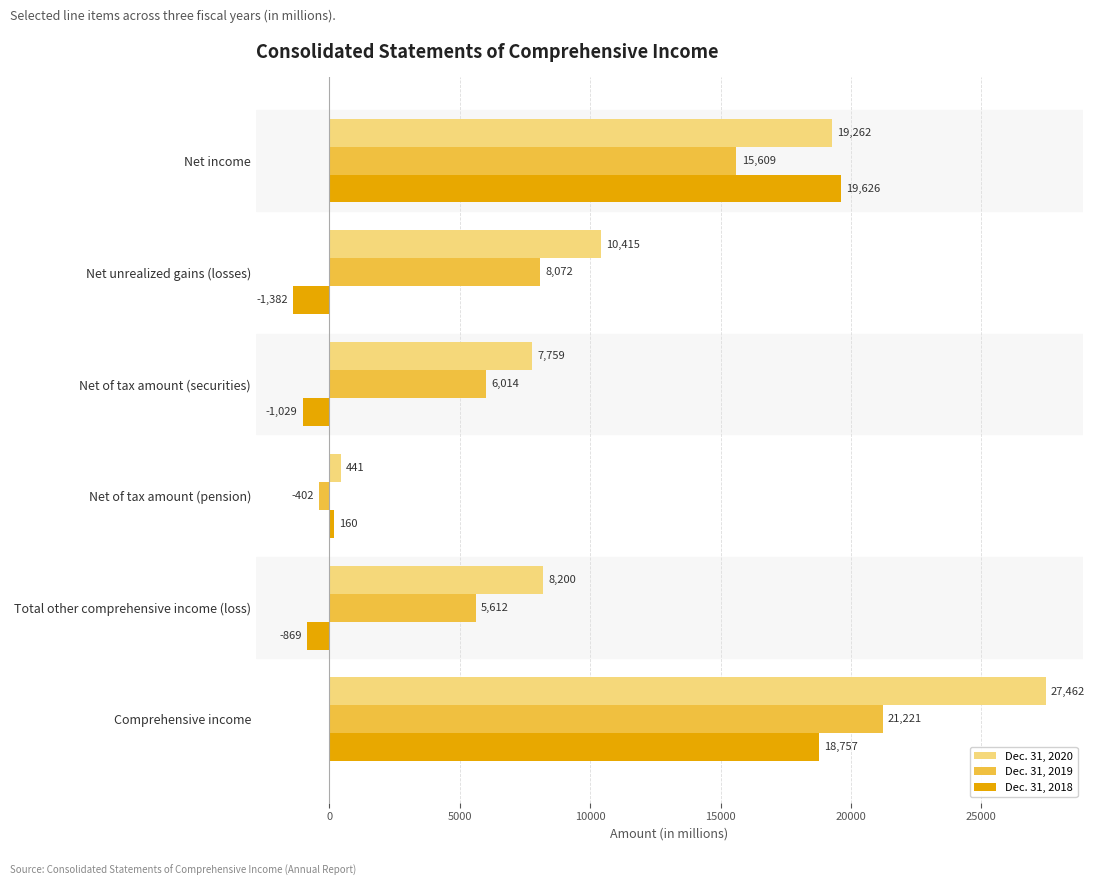

Rank the series by their maximum value, from lowest to highest.

Dec. 31, 2018, Dec. 31, 2019, Dec. 31, 2020